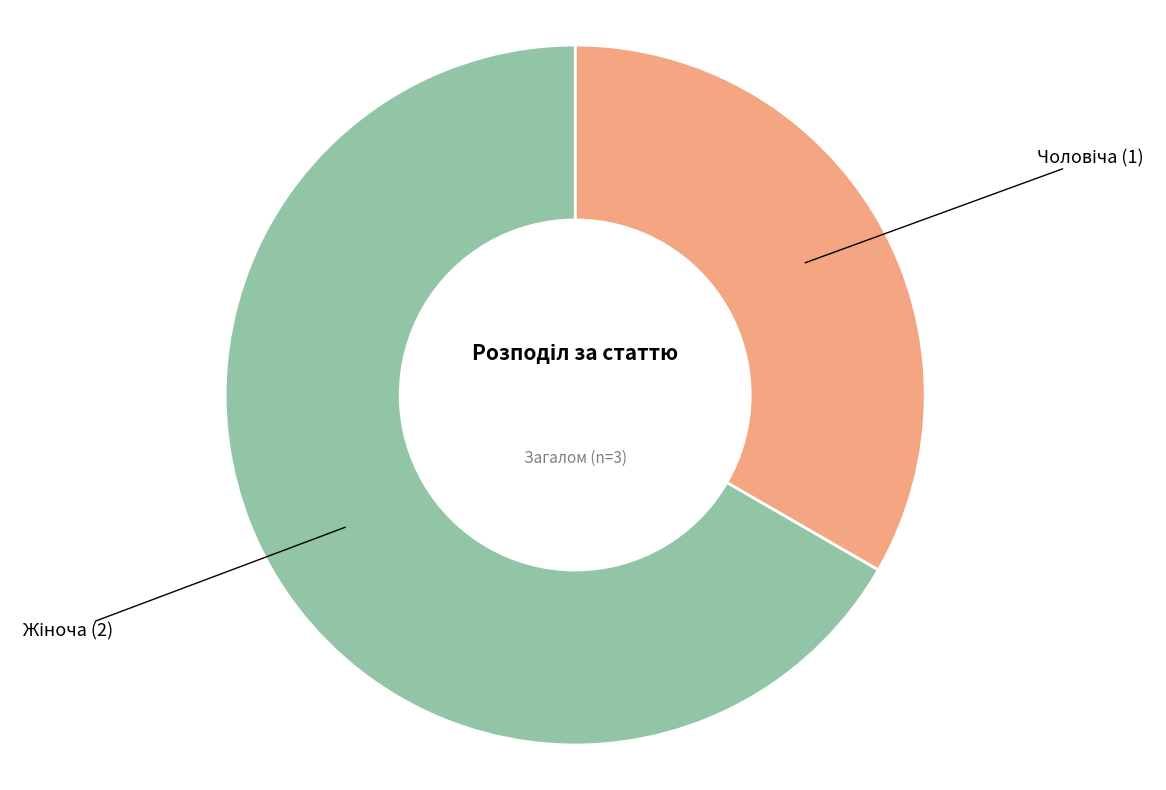

Is there a majority slice in this chart?

Yes